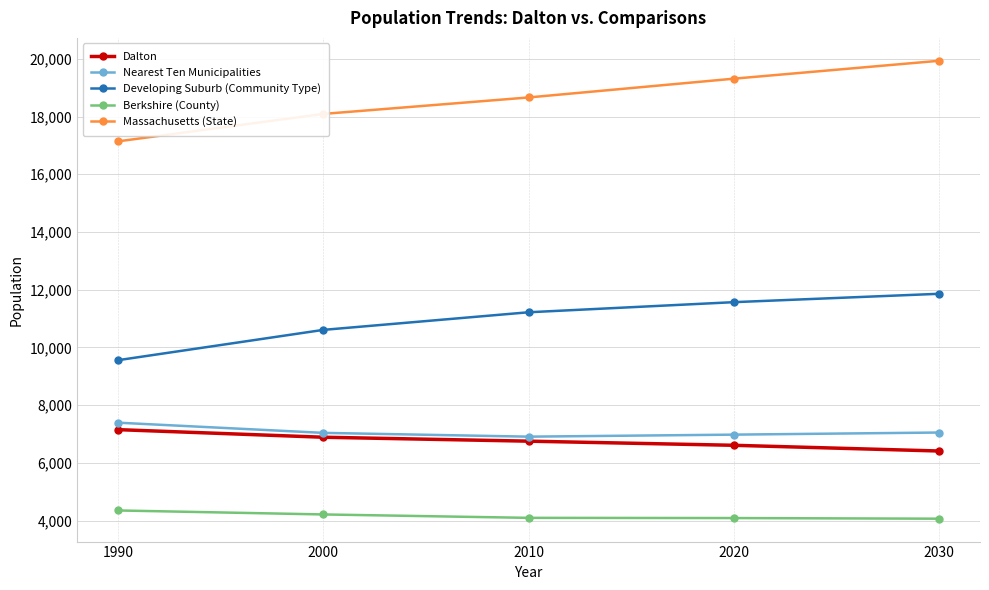

What is the value of the Developing Suburb (Community Type) point at the 3rd from the left?

11220